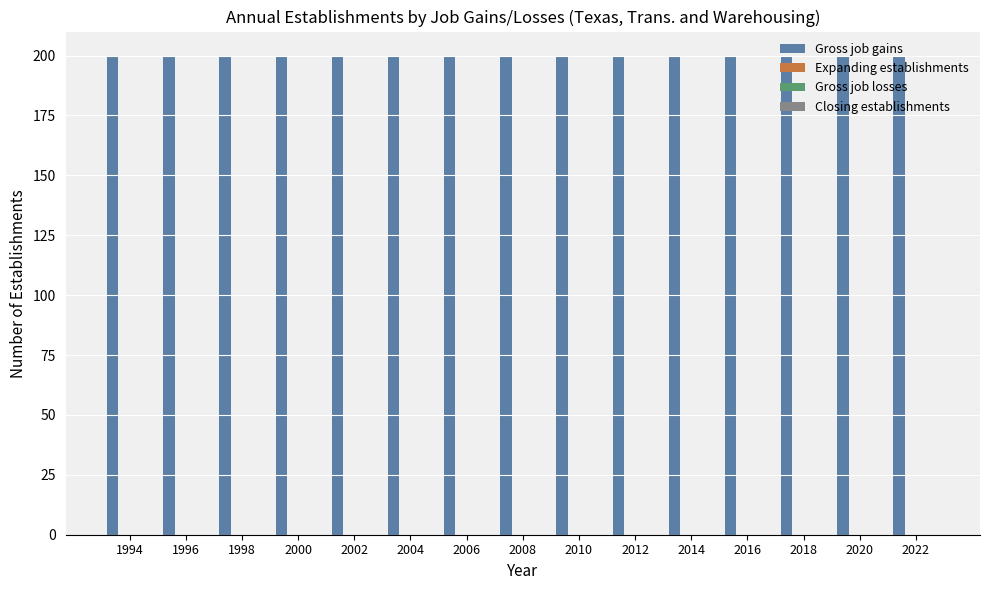

What is the maximum value for Gross job gains?

200